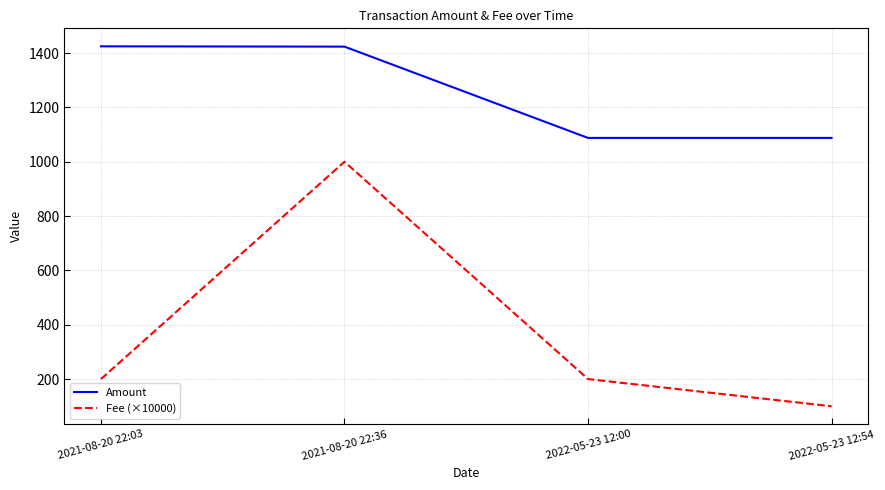

Which series has the largest total across all categories?

Amount